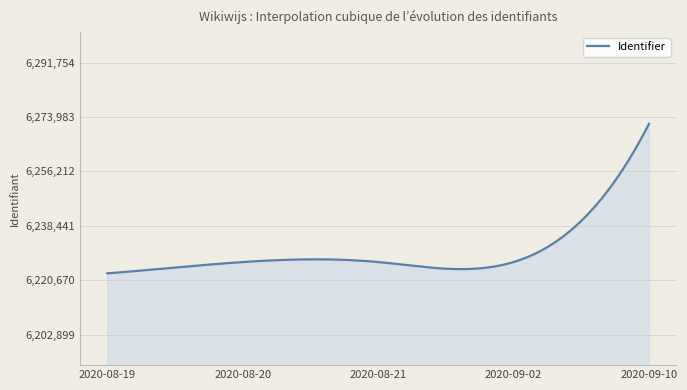

What is the maximum value shown in the chart?

6271754.0